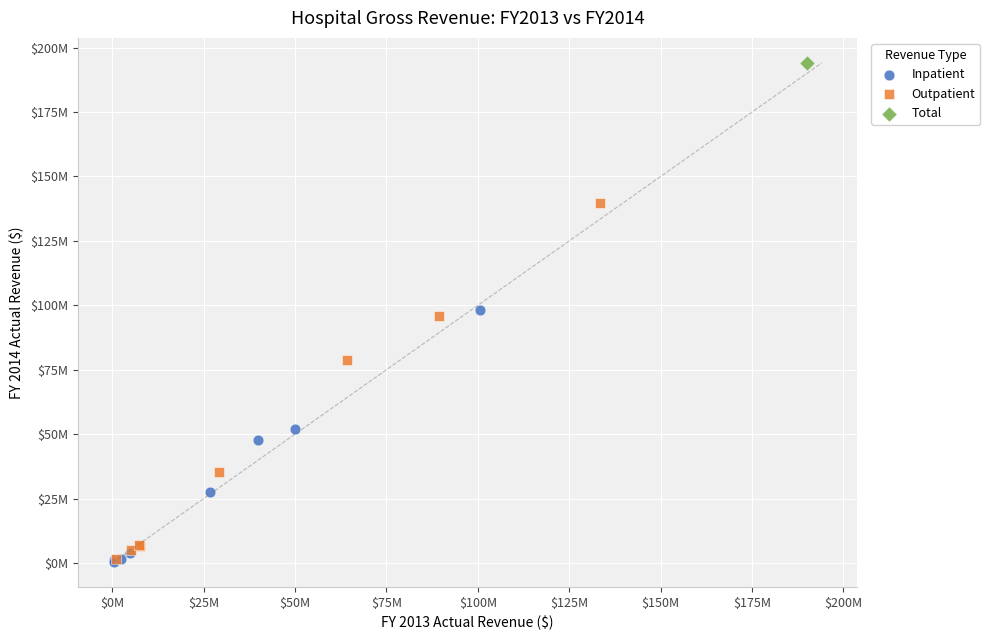

Which series contains the highest Y value?

Total